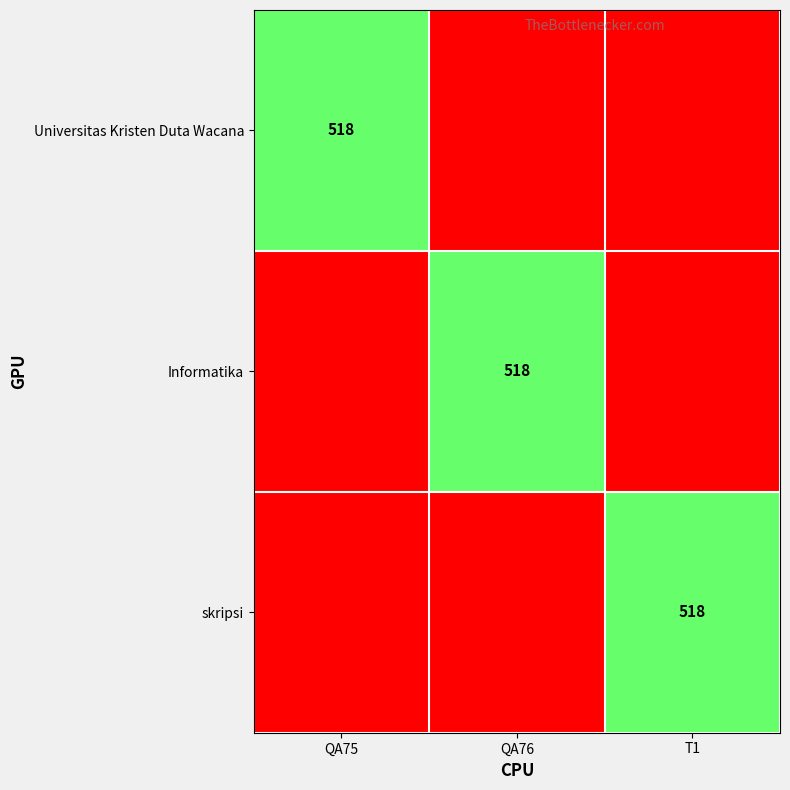

What is the difference between the highest and lowest values at T1?

518